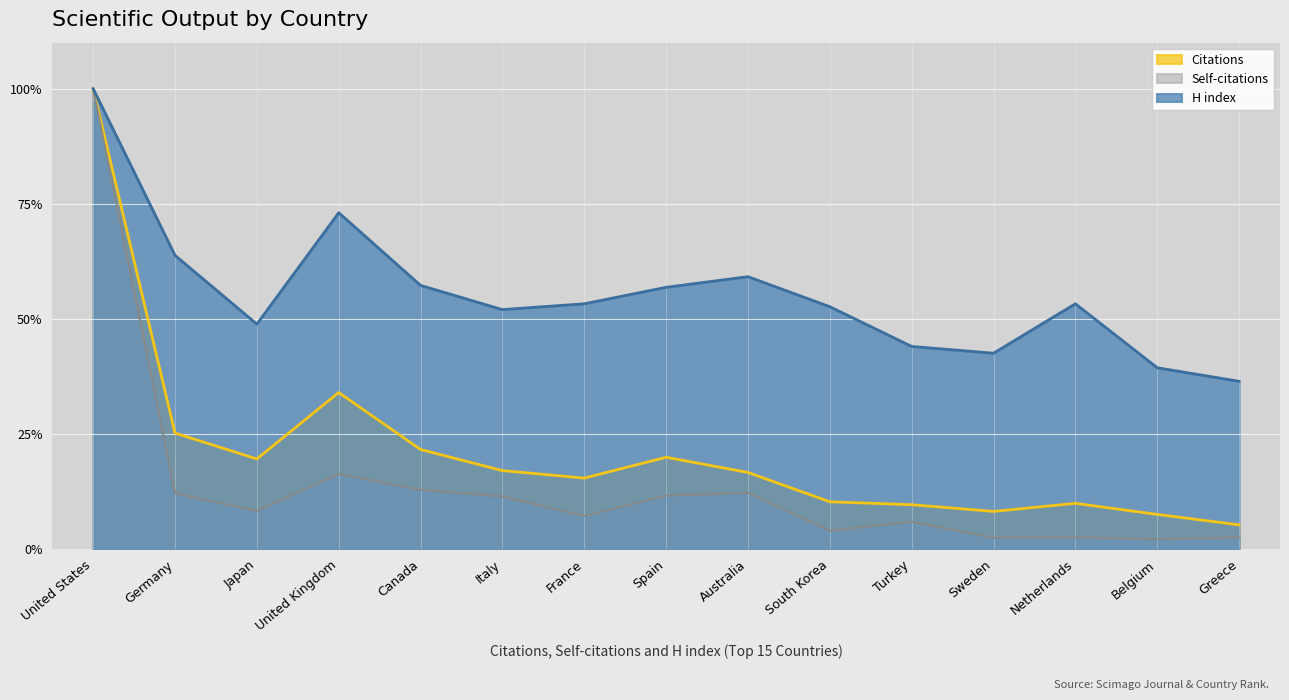

What is the value of the H index point at the 1st from the left?

1.0